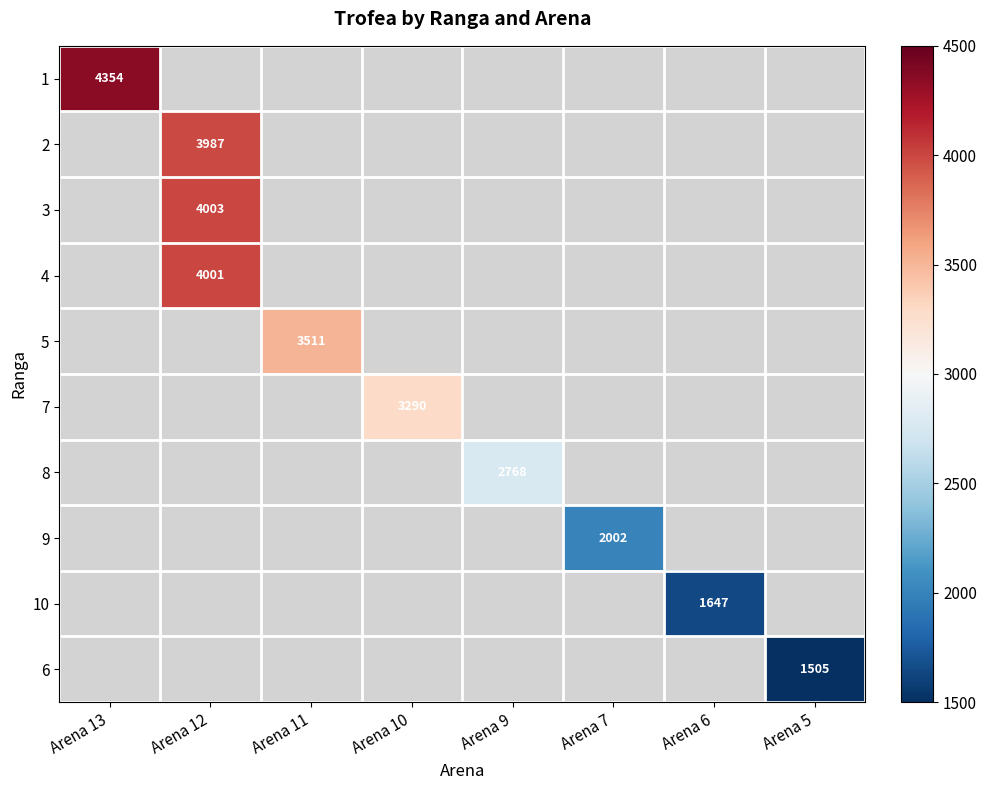

True or false: 2 has a value of 2666 at Arena 12.

False